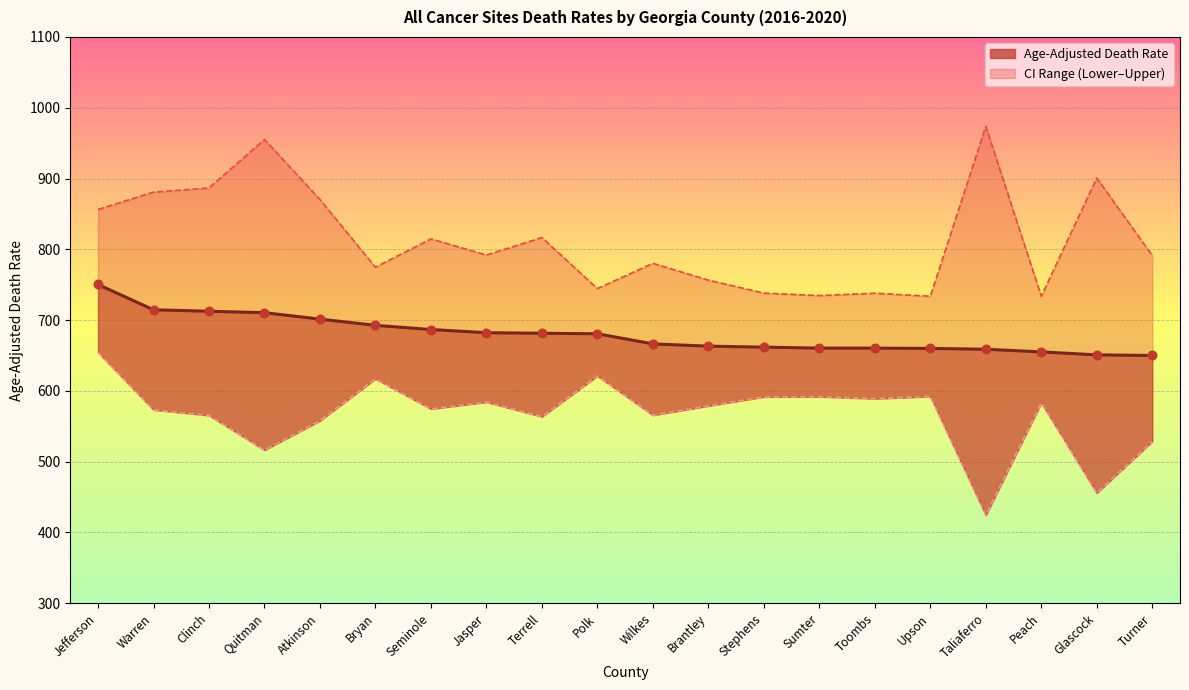

Which series reaches the maximum Y coordinate?

Upper CI